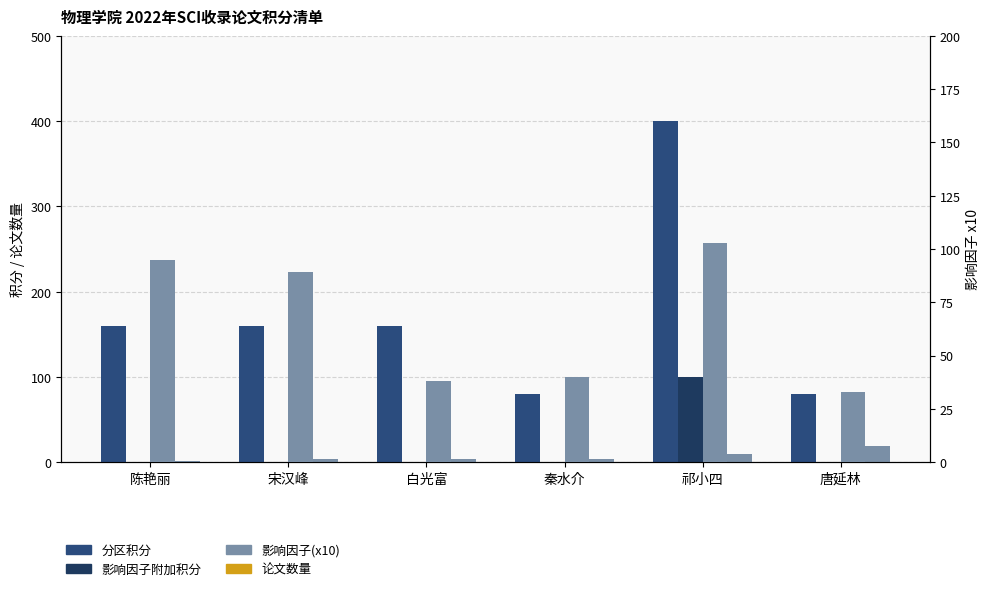

Reading left to right, extract all data points from this chart.

分区积分: 陈艳丽=160	宋汉峰=160	白光富=160	秦水介=80	祁小四=400	唐延林=80
影响因子附加积分: 陈艳丽=0	宋汉峰=0	白光富=0	秦水介=0	祁小四=100	唐延林=0
论文数量: 陈艳丽=1	宋汉峰=3	白光富=4	秦水介=4	祁小四=9	唐延林=19
影响因子(x10): 陈艳丽=95	宋汉峰=89	白光富=38	秦水介=40	祁小四=103	唐延林=33